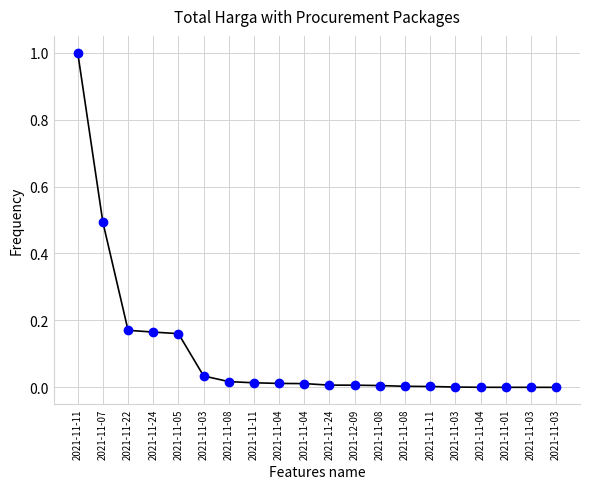

Rank the categories by value from highest to lowest.

2021-11-11, 2021-11-07, 2021-11-22, 2021-11-24, 2021-11-05, 2021-11-03, 2021-11-08, 2021-11-11, 2021-11-04, 2021-11-04, 2021-11-24, 2021-12-09, 2021-11-08, 2021-11-08, 2021-11-11, 2021-11-03, 2021-11-04, 2021-11-01, 2021-11-03, 2021-11-03